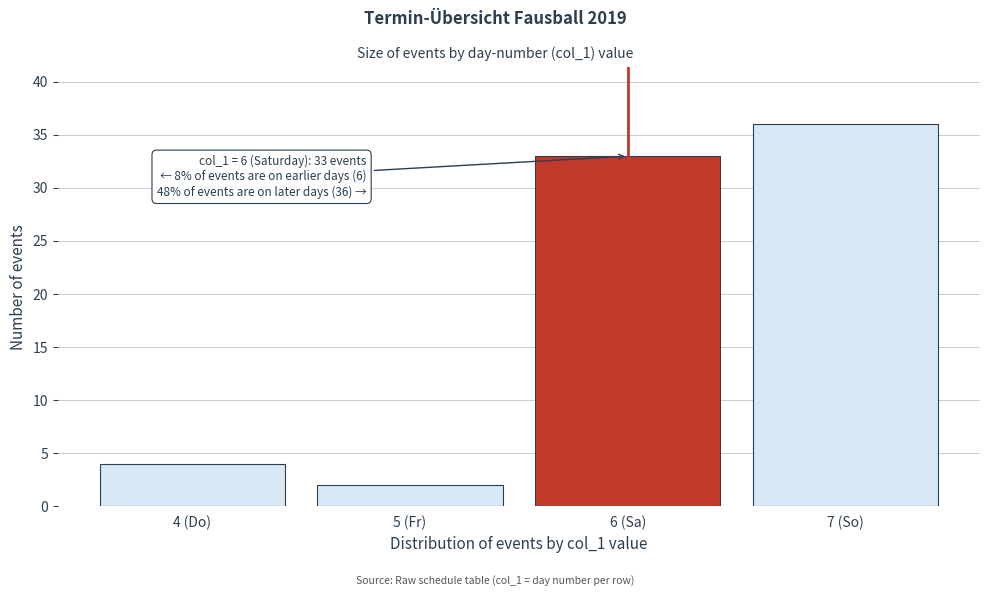

Reading left to right, transcribe all the data shown in this chart.

4 (Do)=4	5 (Fr)=2	6 (Sa)=33	7 (So)=36